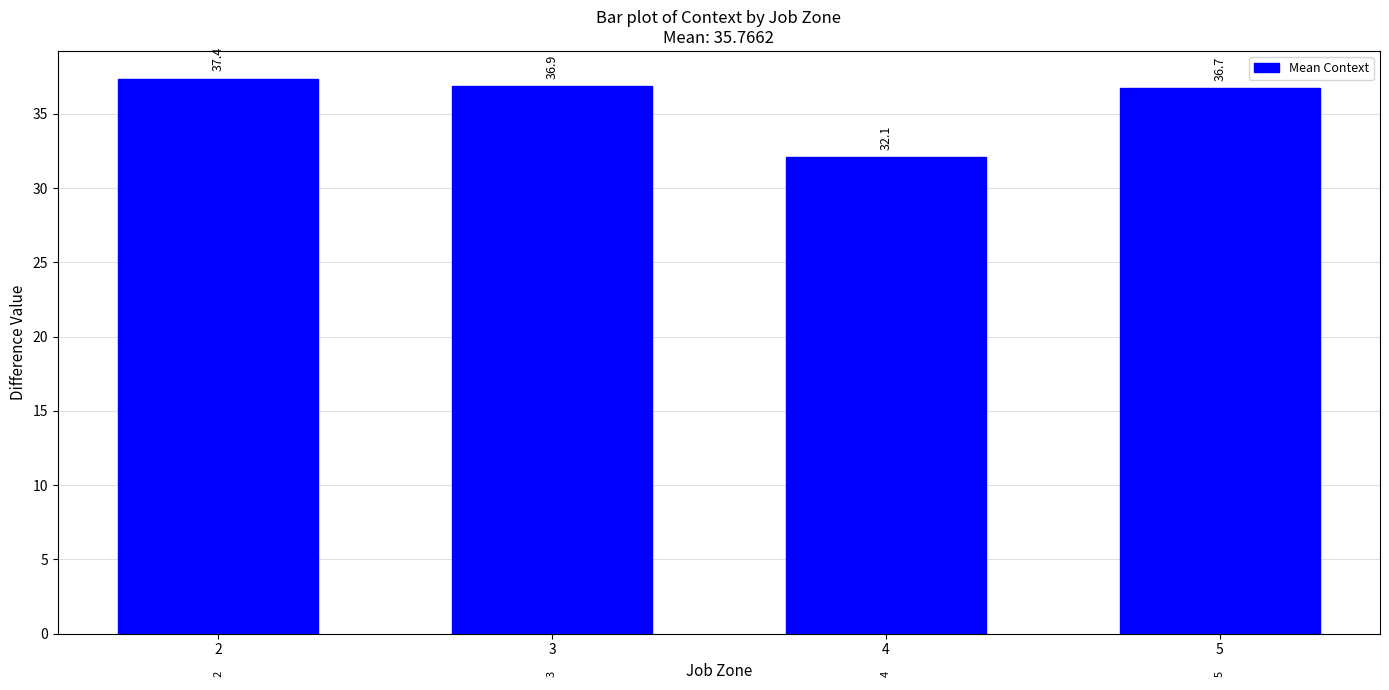

Rank the categories by value from highest to lowest.

2, 3, 5, 4